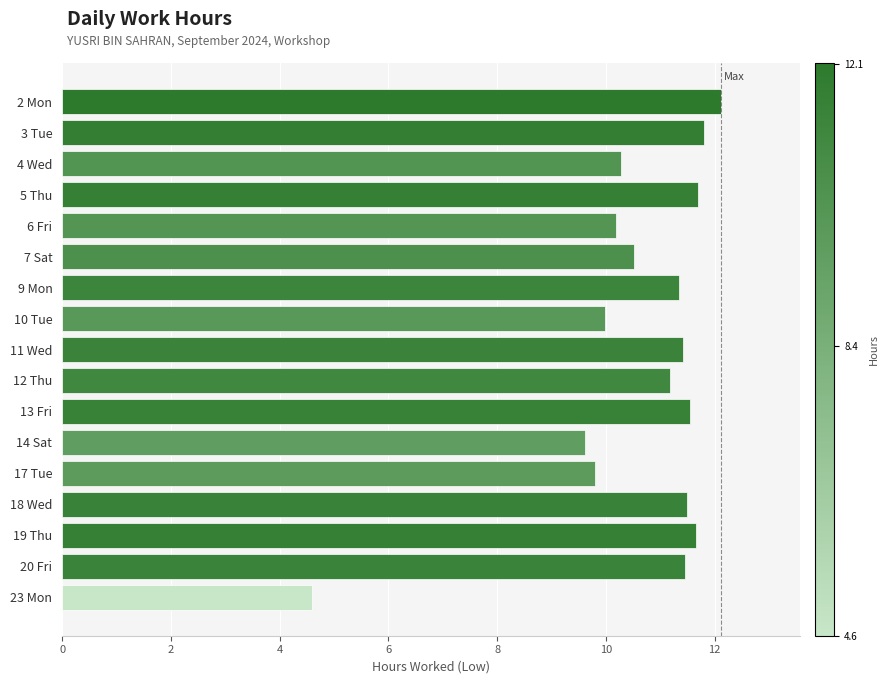

What is the difference between the maximum and minimum values?

7.5